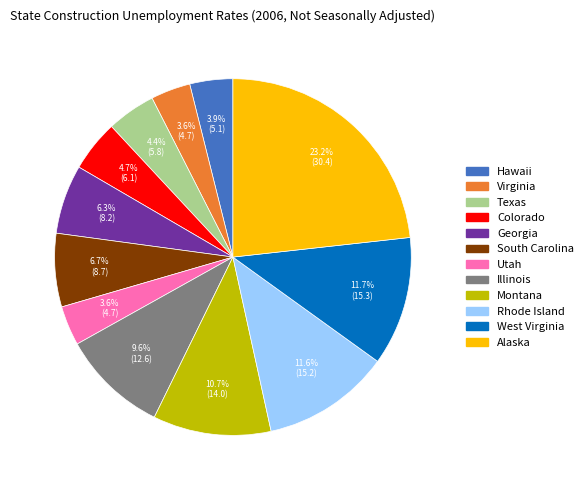

Between Texas and Utah, which is larger?

Texas